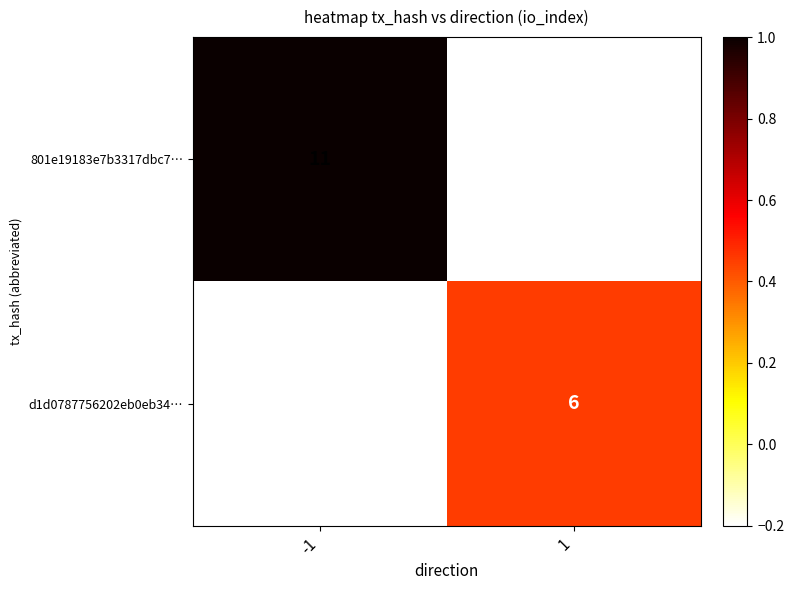

Which series changed the most between -1 and 1?

801e19183e7b3317dbc7…